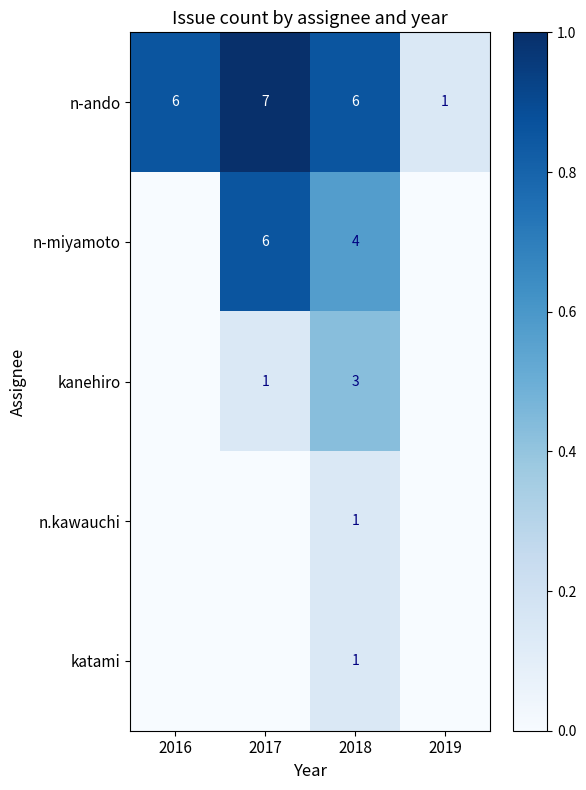

What is the total value across all series at 2018?

15